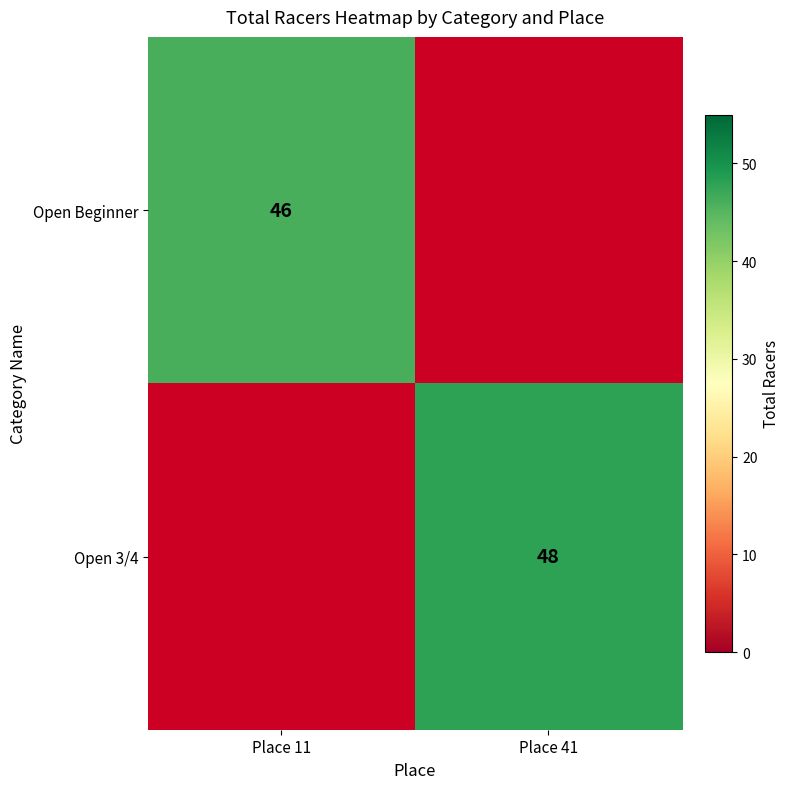

At how many categories does at least one series exceed 47?

1